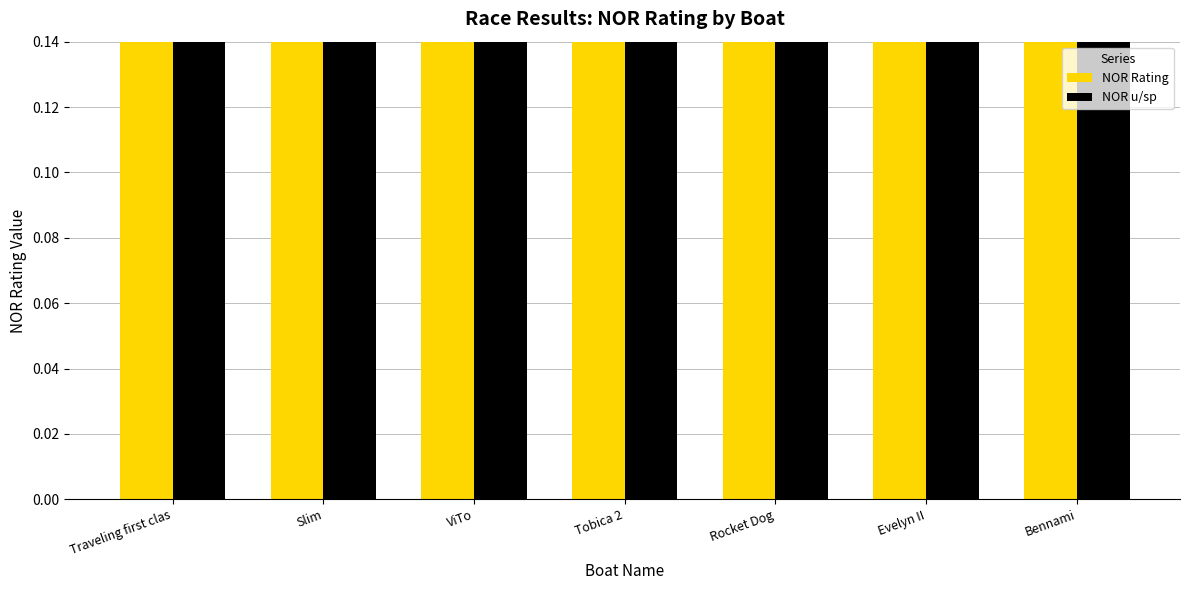

What is the approximate value of NOR Rating at Evelyn II?

0.8